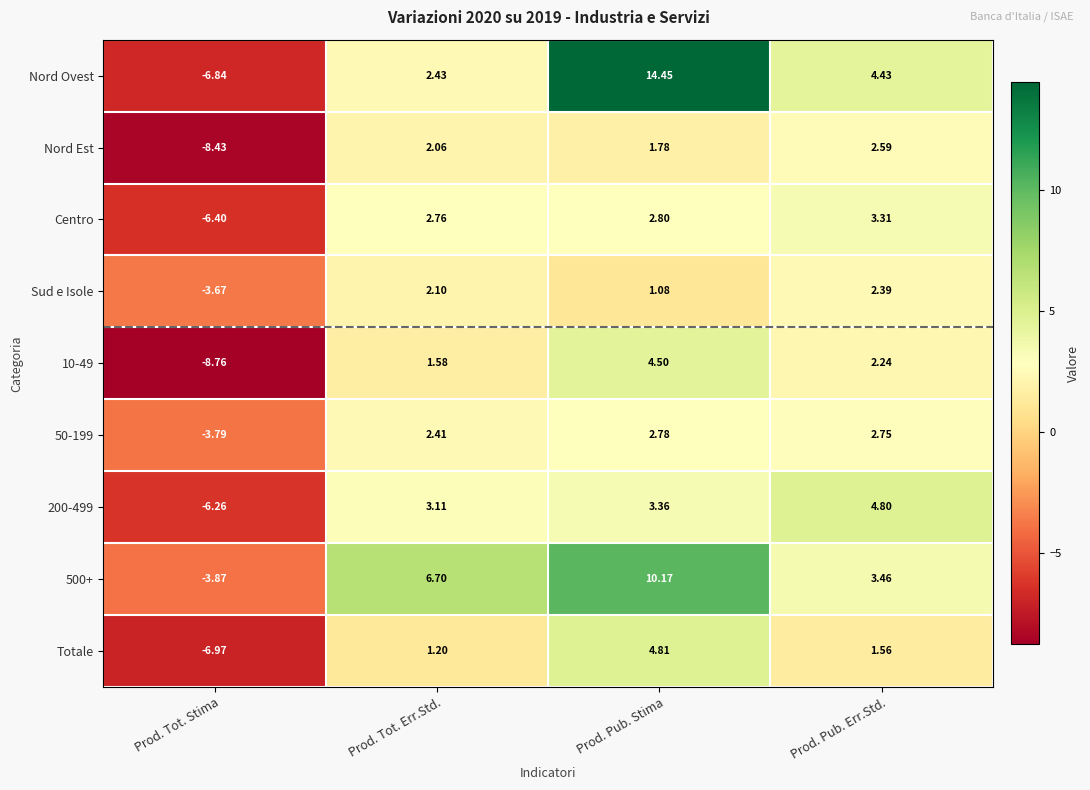

Which series has the largest range (max minus min)?

Nord Ovest